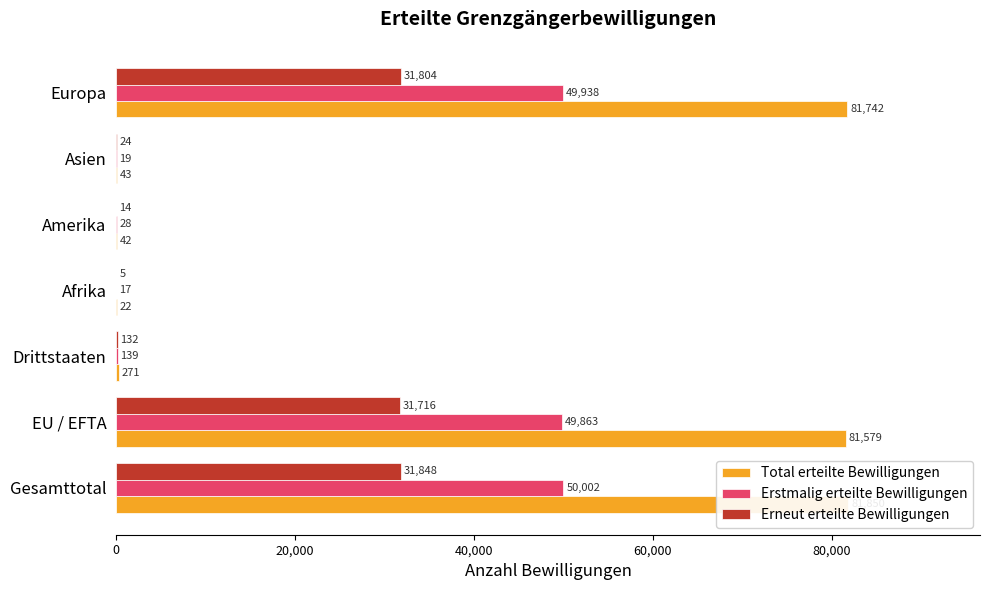

Reading right to left, what are all the values shown in this chart?

Total erteilte Bewilligungen: 81742	43	42	22	271	81579	81850
Erstmalig erteilte Bewilligungen: 49938	19	28	17	139	49863	50002
Erneut erteilte Bewilligungen: 31804	24	14	5	132	31716	31848